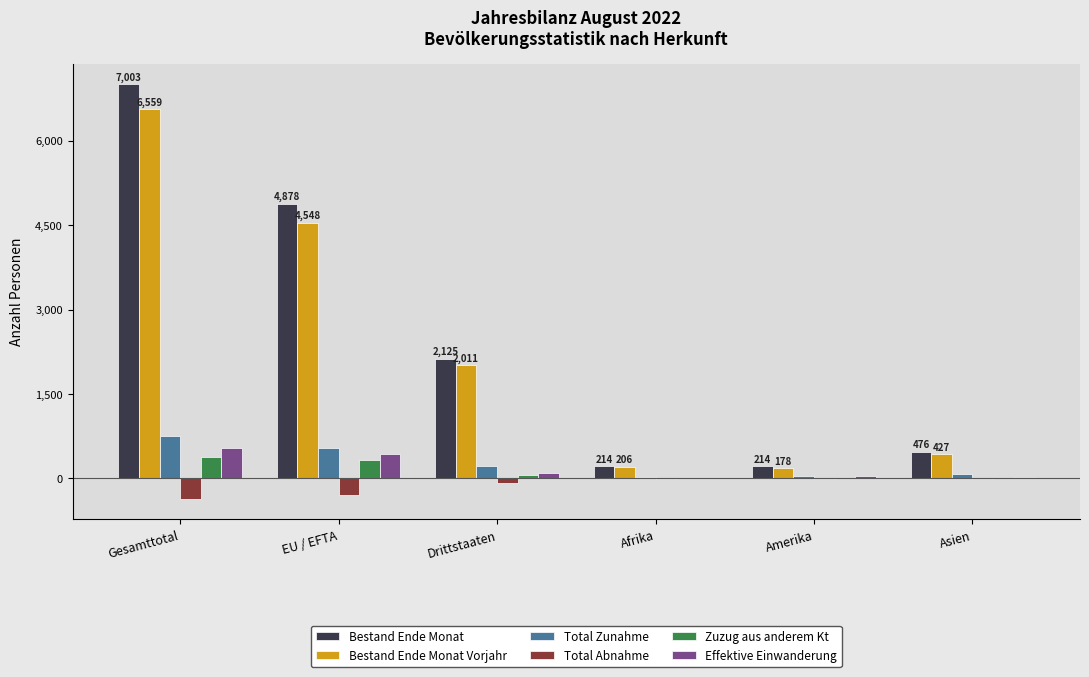

How many distinct data groups are displayed?

6